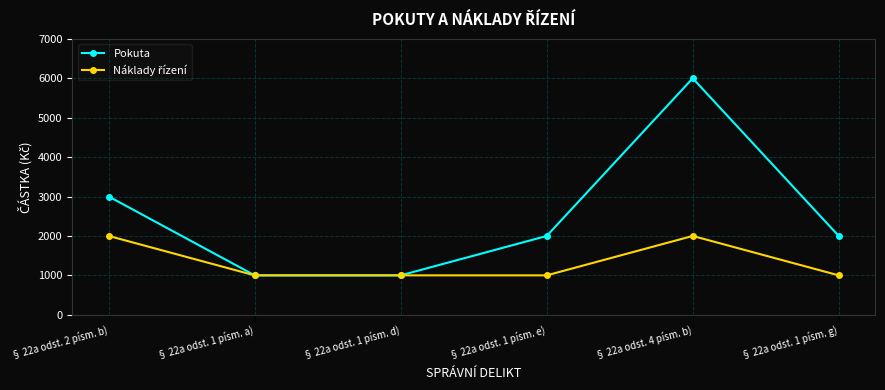

At how many categories does at least one series exceed 1573?

4